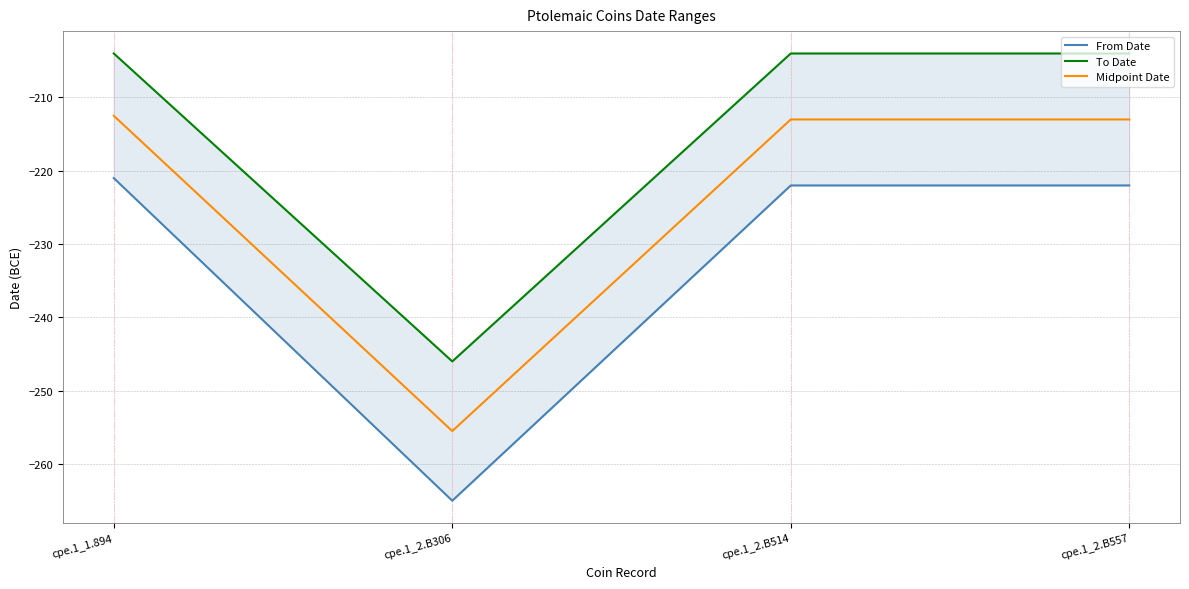

Reading left to right, transcribe all the data shown in this chart.

From Date: -221.0	-265.0	-222.0	-222.0
To Date: -204.0	-246.0	-204.0	-204.0
Midpoint Date: -212.5	-255.5	-213.0	-213.0